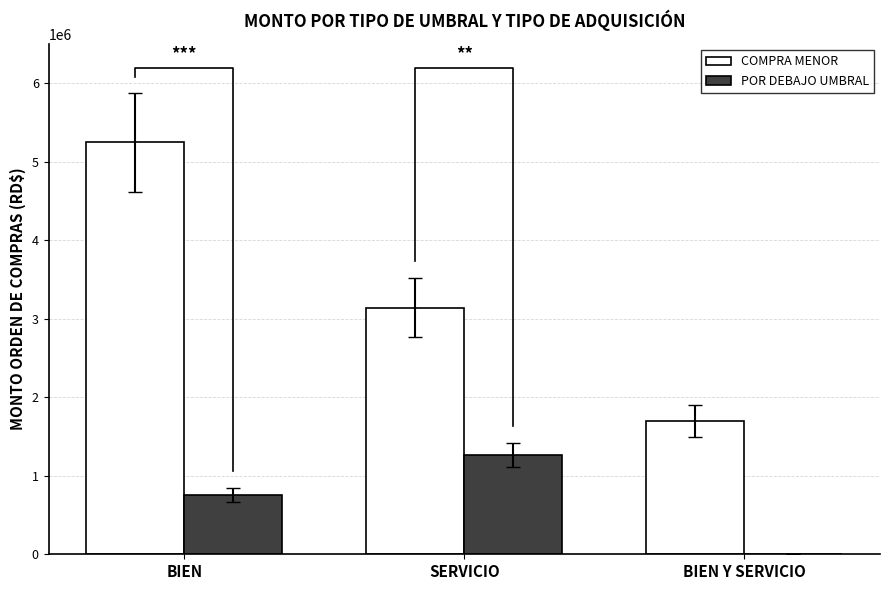

Which has a higher value, BIEN or SERVICIO?

BIEN